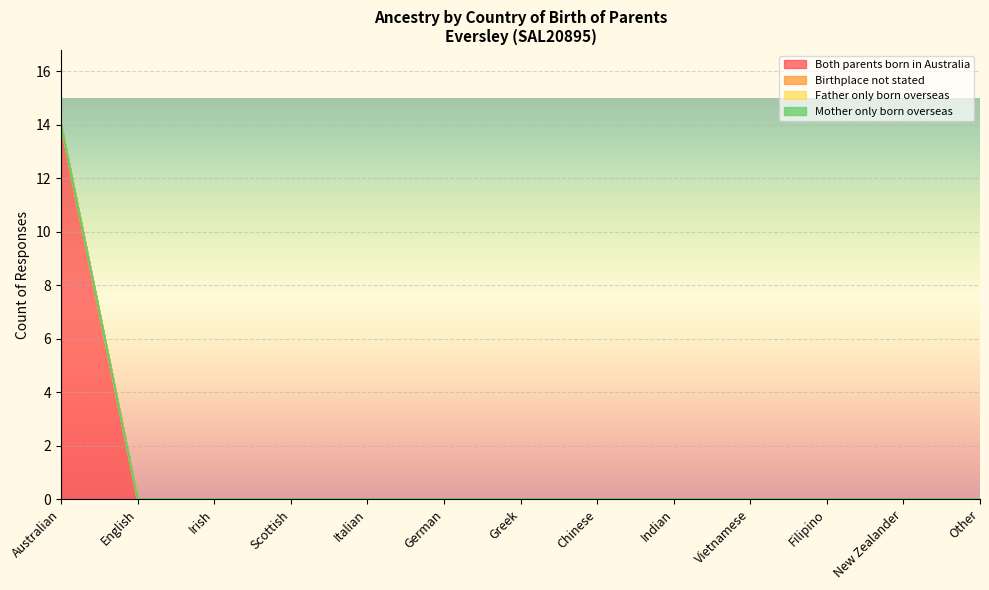

How many lines are shown in the chart?

4